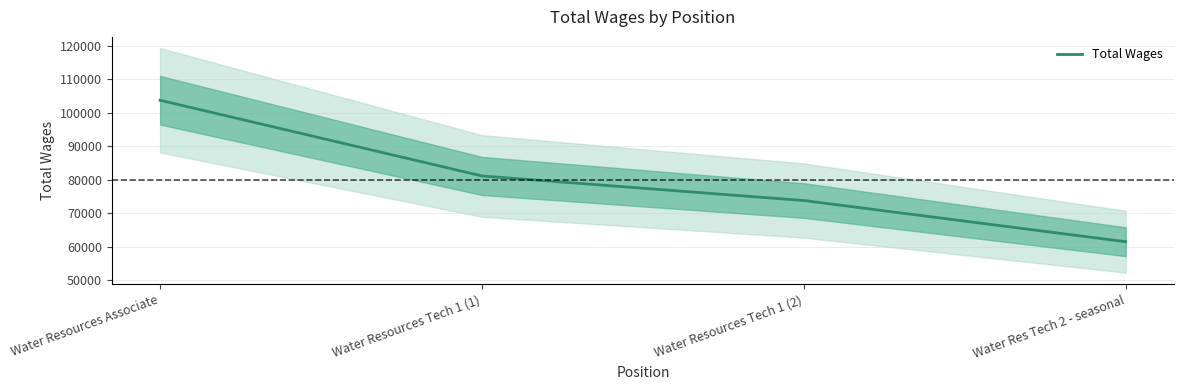

How many values are below 81174?

2